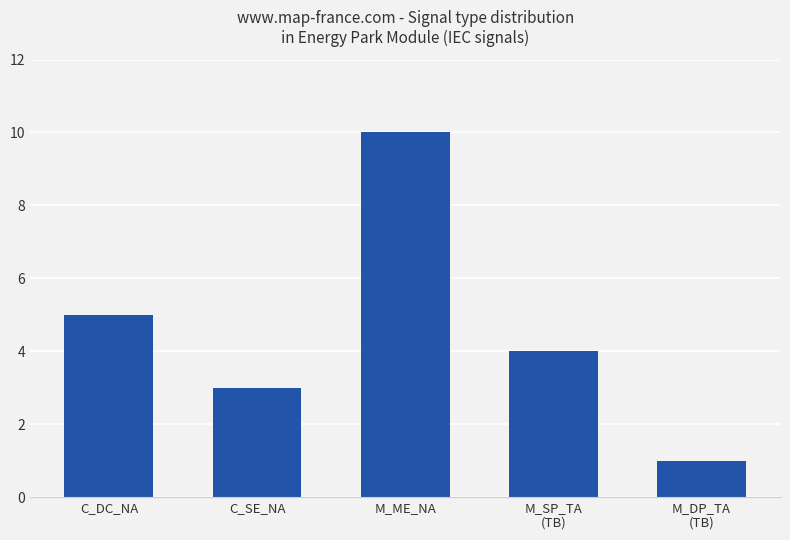

Is it true that the value at C_DC_NA is 3?

False